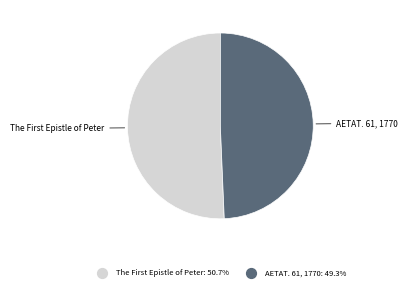

Does AETAT. 61, 1770 represent more than half of the total?

No